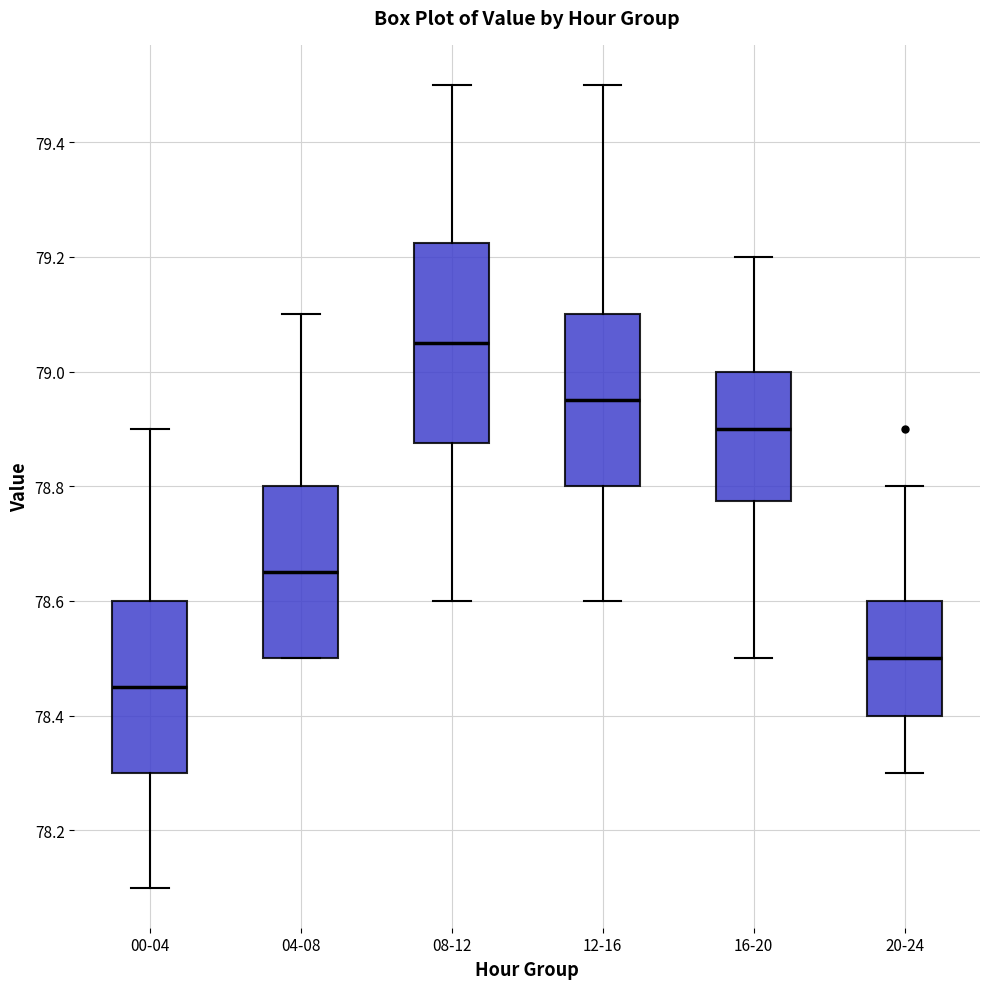

Reading left to right, transcribe this box plot: for each box, give where its median line is, the range the box spans, and where its two whiskers end, as read against the y-axis. The values are not printed on the chart, so give them approximately, as read against the axis.

00-04: median 78.46, box 78.30 to 78.60, whiskers 78.10 to 78.90
04-08: median 78.66, box 78.50 to 78.80, whiskers 78.50 to 79.10
08-12: median 79.06, box 78.88 to 79.22, whiskers 78.60 to 79.50
12-16: median 78.96, box 78.80 to 79.10, whiskers 78.60 to 79.50
16-20: median 78.90, box 78.78 to 79.00, whiskers 78.50 to 79.20
20-24: median 78.50, box 78.40 to 78.60, whiskers 78.30 to 78.80